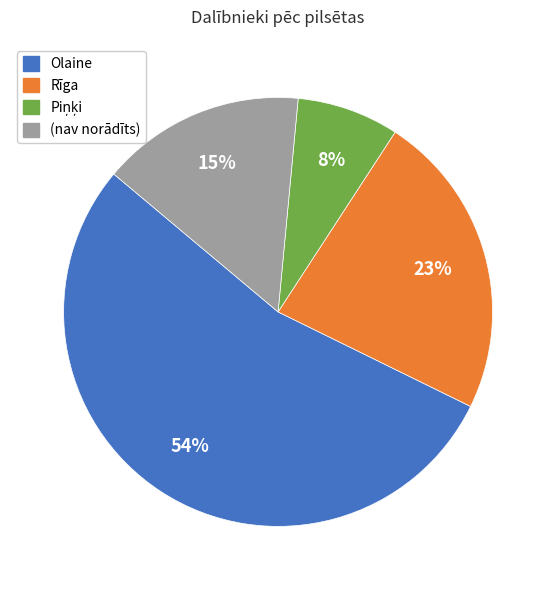

Is it true that (nav norādīts) is 28% of the pie?

False